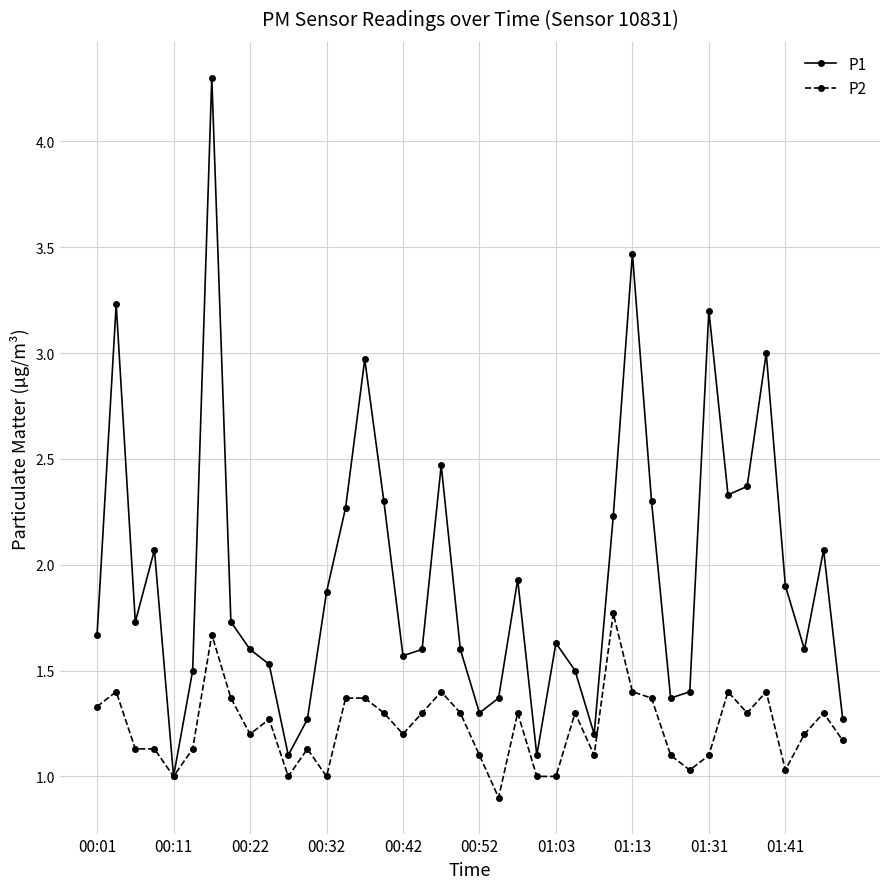

Which series has the largest range (max minus min)?

P1